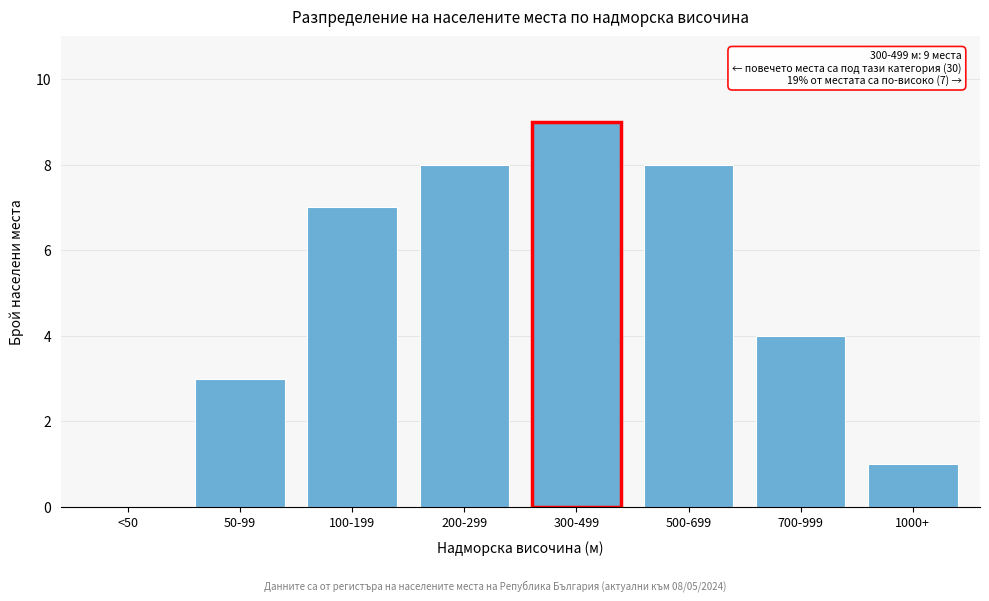

Reading left to right, what are all the values shown in this chart?

<50=0	50-99=3	100-199=7	200-299=8	300-499=9	500-699=8	700-999=4	1000+=1